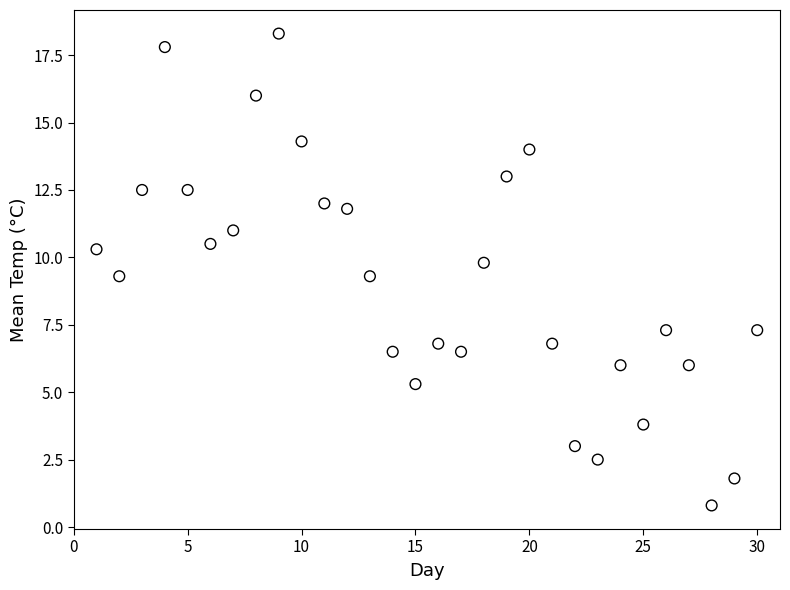

What is the range of X values (max minus min)?

29.0